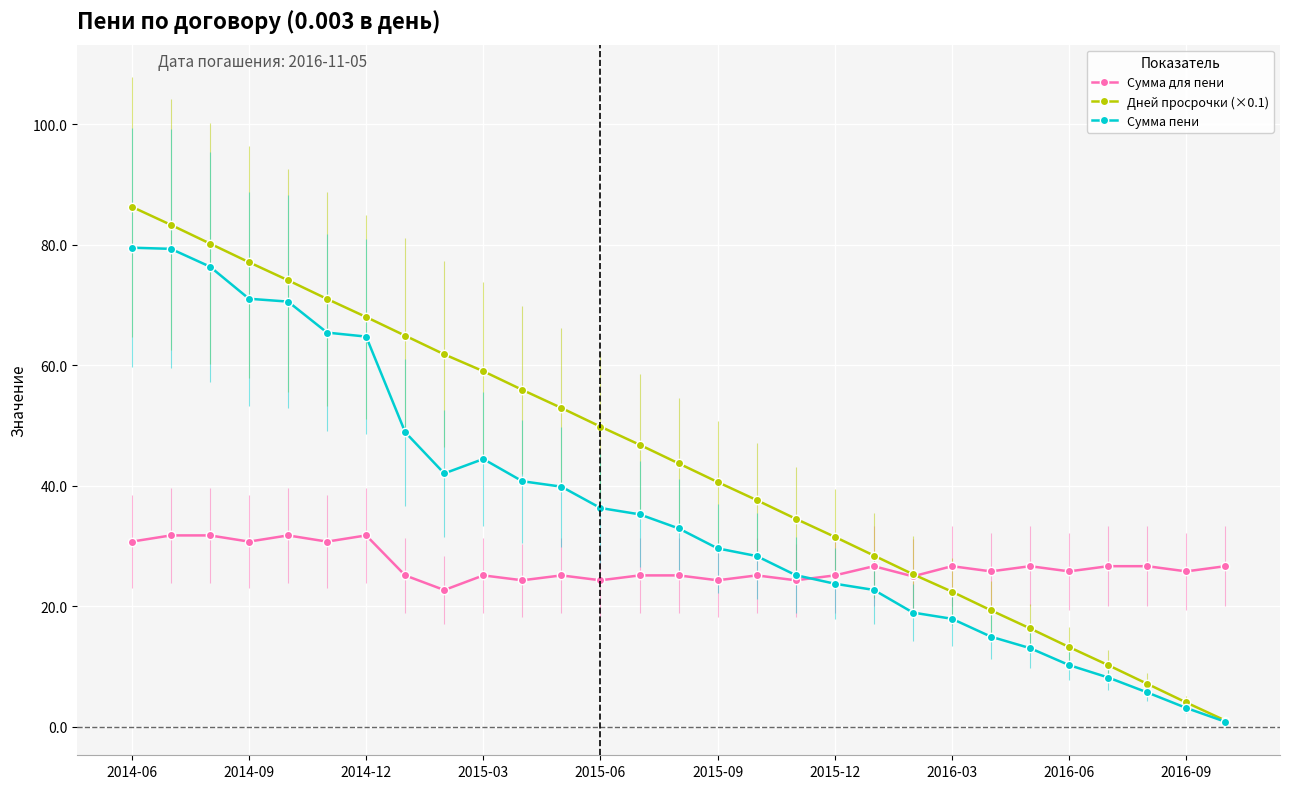

After their last crossing, which series has the higher values: Сумма для пени or Дней просрочки (×0.1)?

Сумма для пени